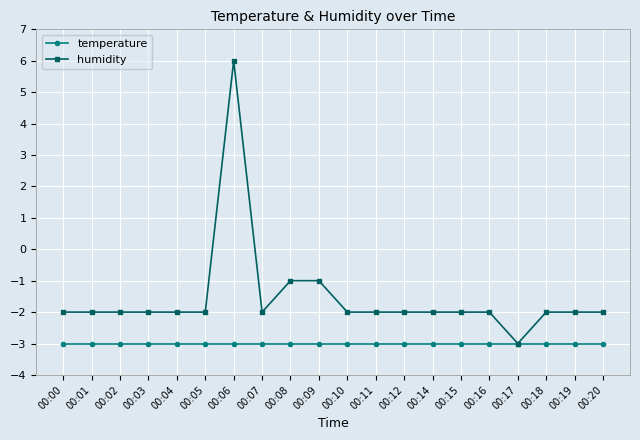

True or false: temperature has a value of -4.4 at 00:12.

False